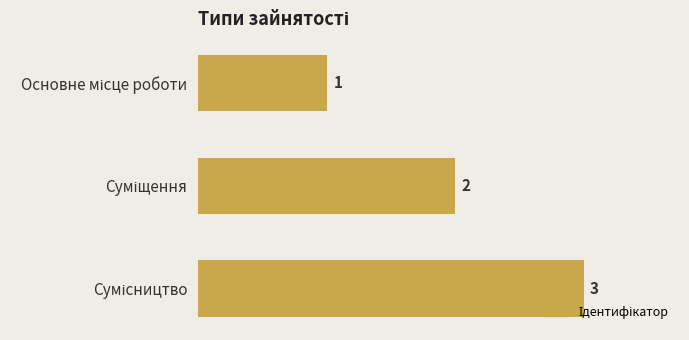

How many values are between 1 and 3?

3